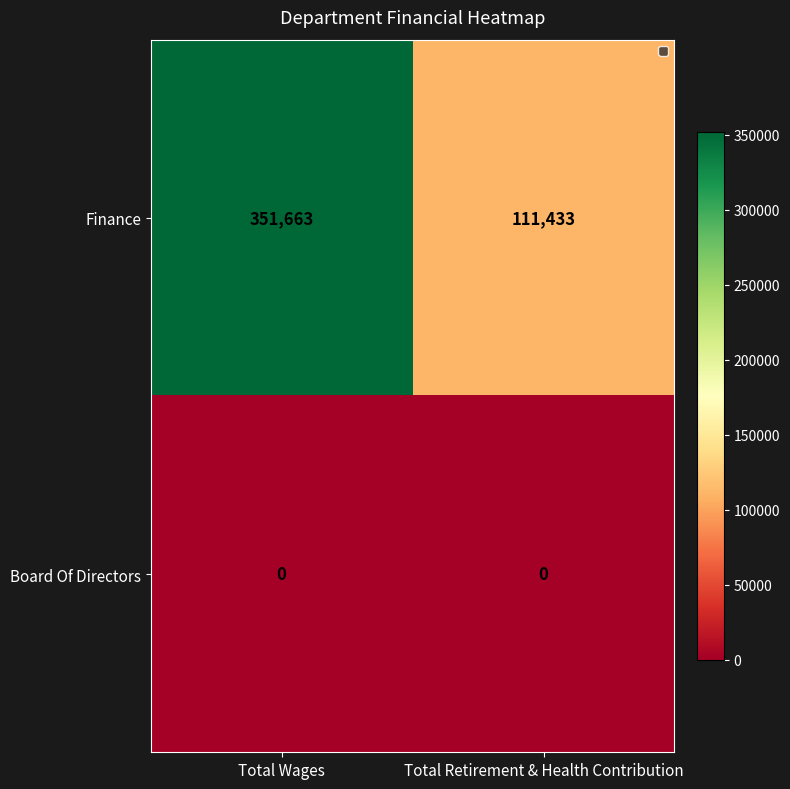

What value does the Finance series have at Total Wages, to the nearest 100?

351700